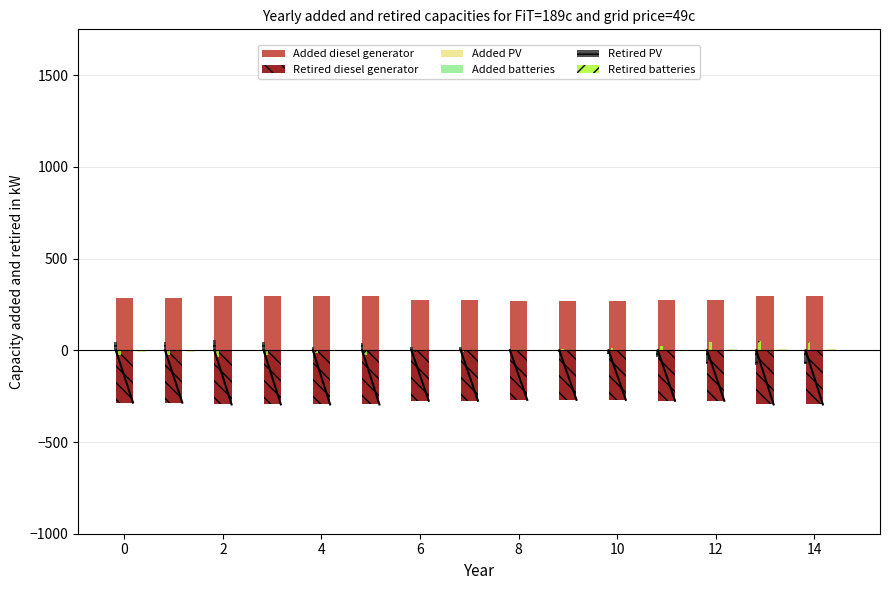

Which series has the largest total across all categories?

Added diesel generator